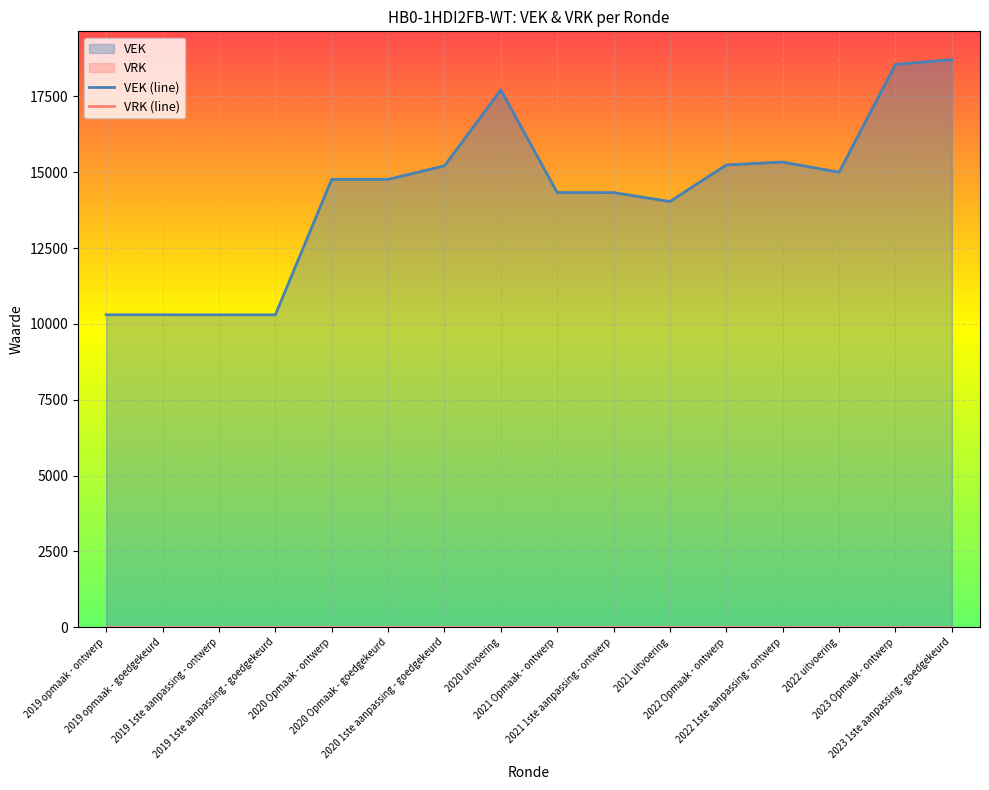

What is the maximum value for VEK (line)?

18713